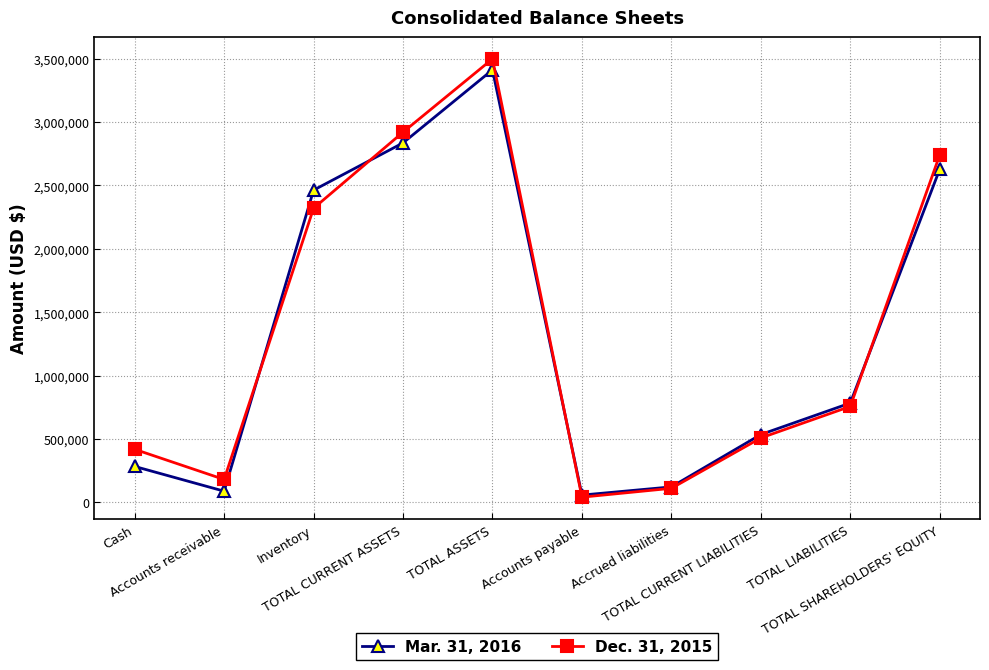

The Mar. 31, 2016 series shows 111906 at Cash. True or false?

False